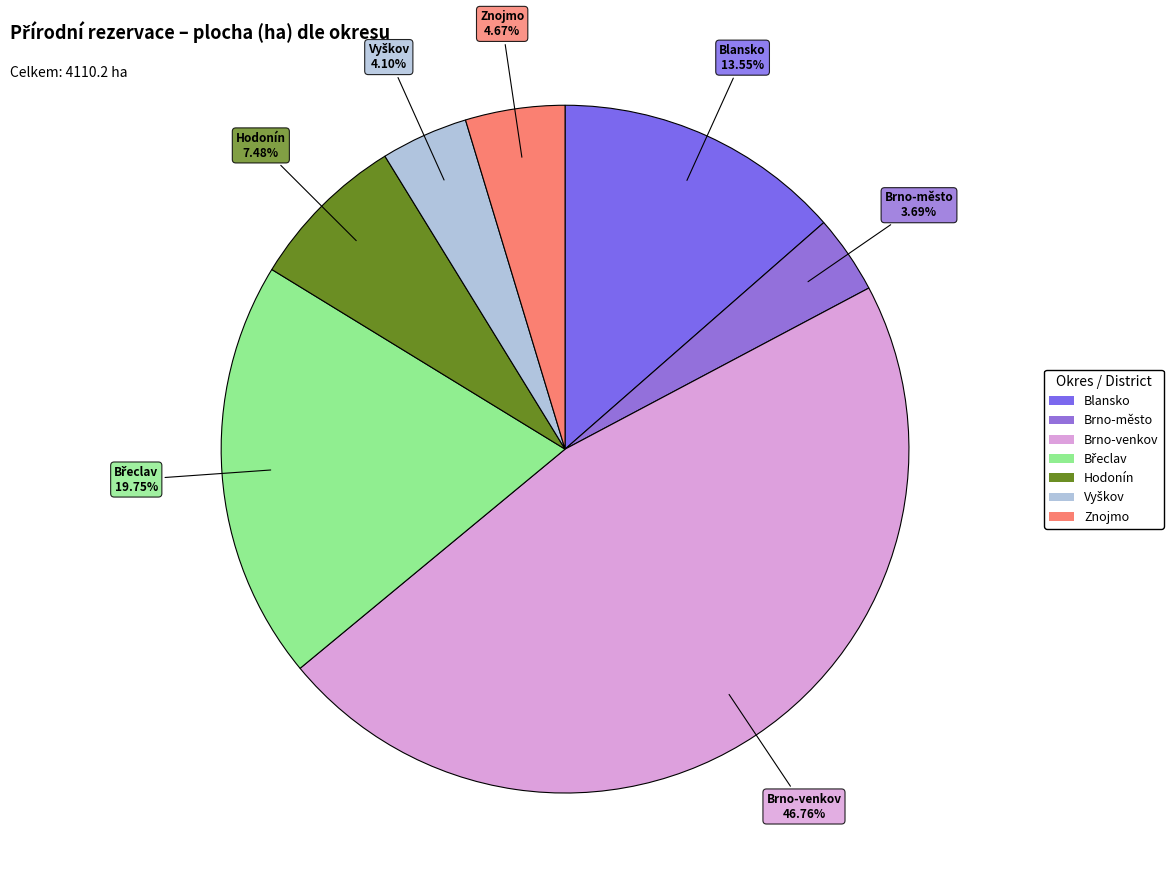

Which slice is the largest?

Brno-venkov